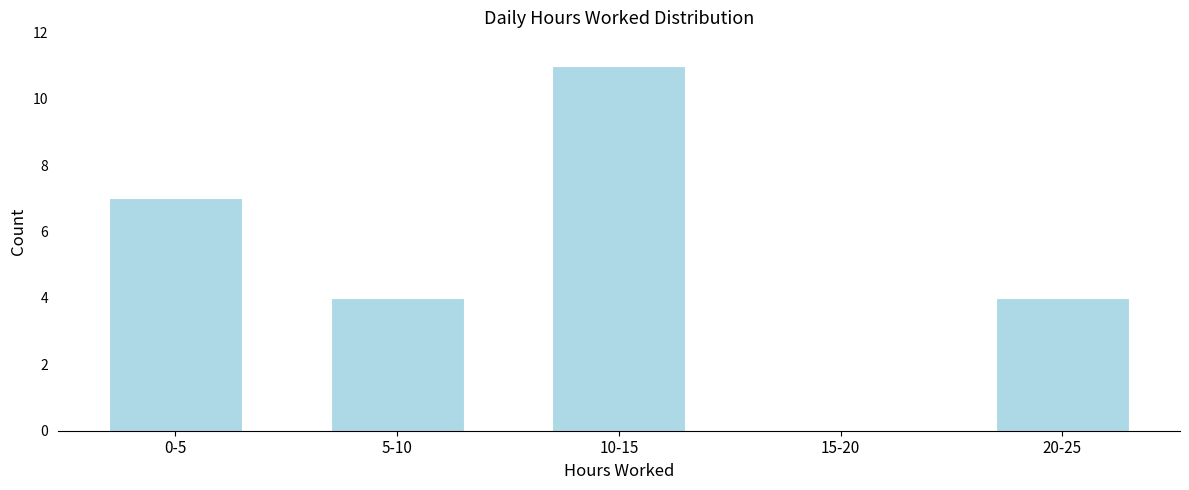

Reading right to left, transcribe all the data shown in this chart.

20-25=4	15-20=0	10-15=11	5-10=4	0-5=7